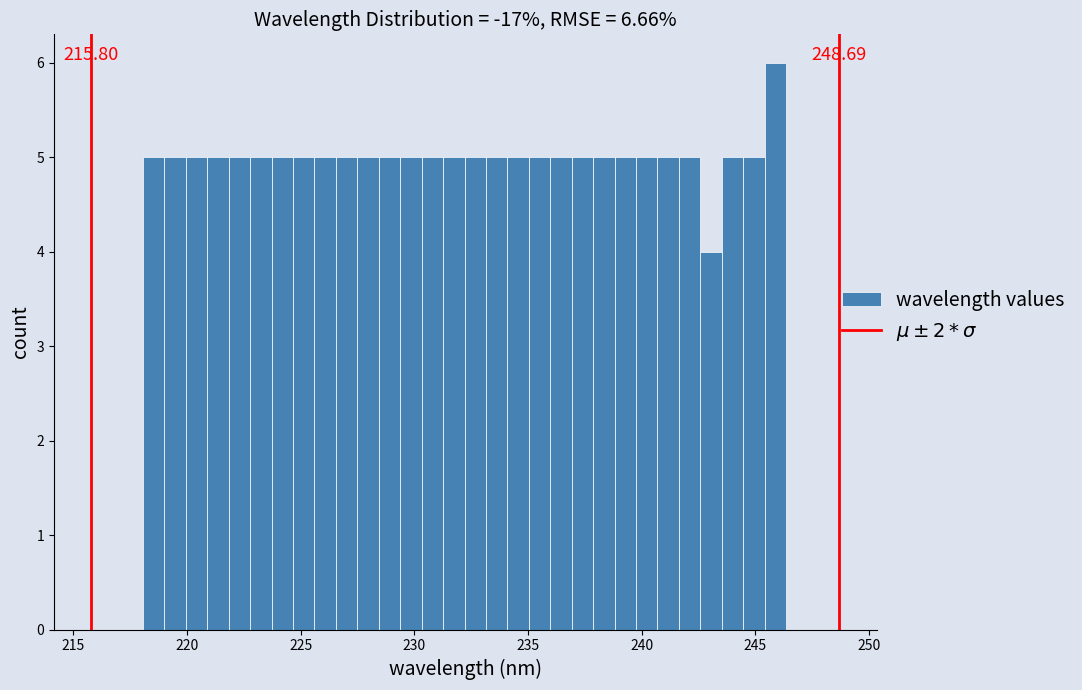

Around what value on the x-axis is the tallest bar? Give the approximate position of its centre, as read against the axis.

246.0